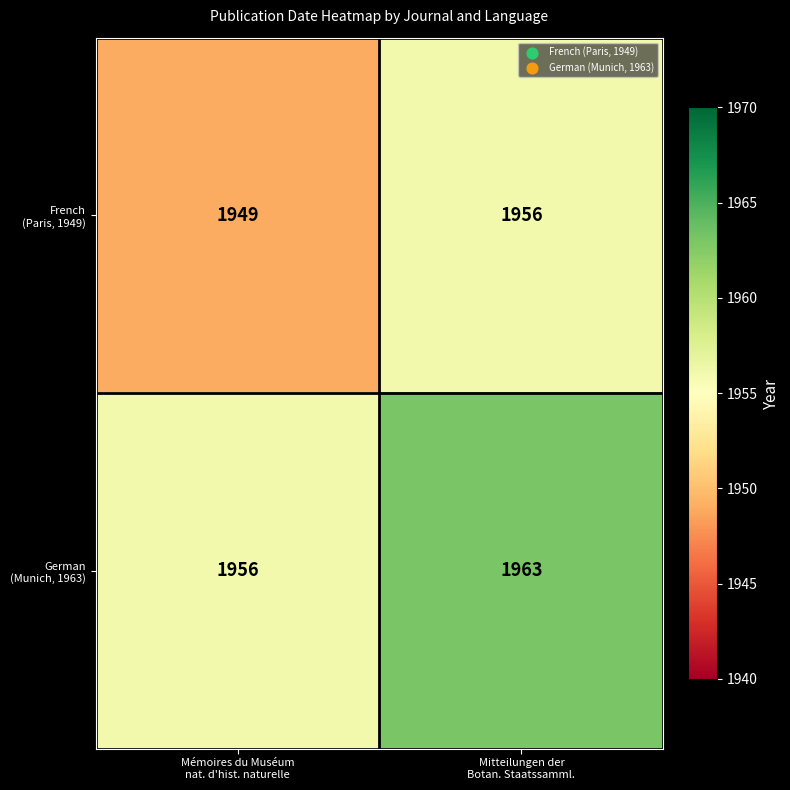

At how many categories does at least one series exceed 1952?

2